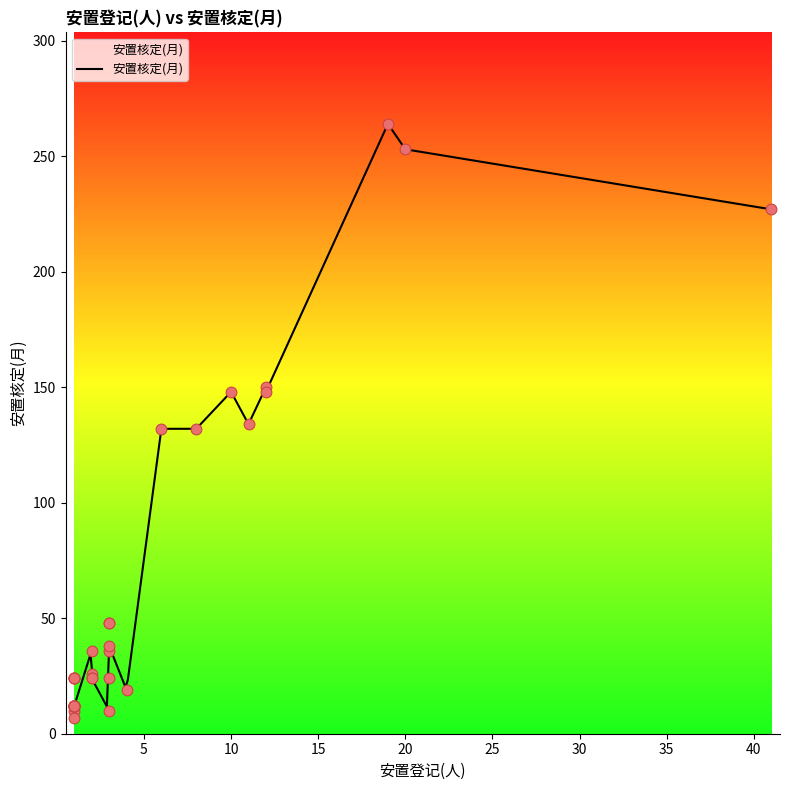

Approximately how many times larger is the value at 1 compared to 8?

0.1